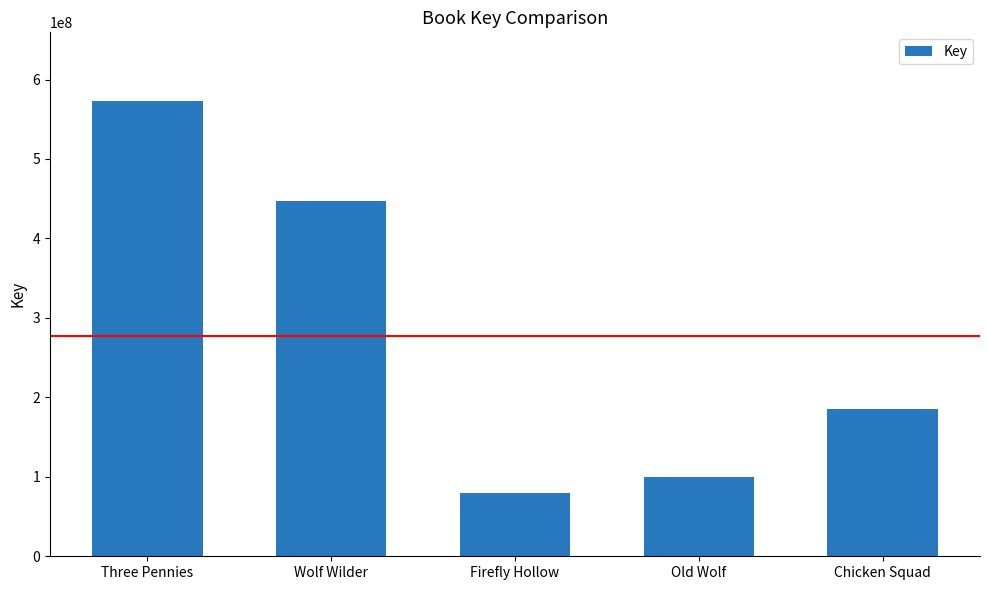

Reading left to right, what are all the values shown in this chart?

Three Pennies=573358033	Wolf Wilder=446688505	Firefly Hollow=79184628	Old Wolf=100274747	Chicken Squad=185265227